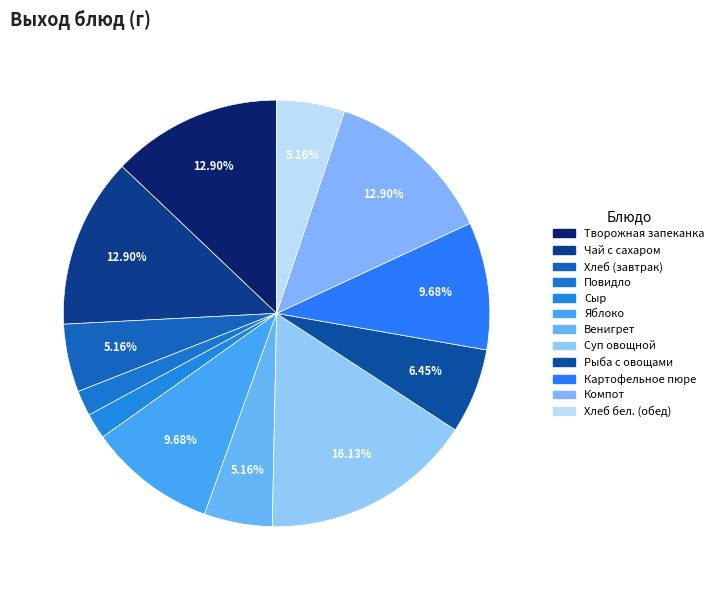

Is there any slice that represents more than half of the pie?

No